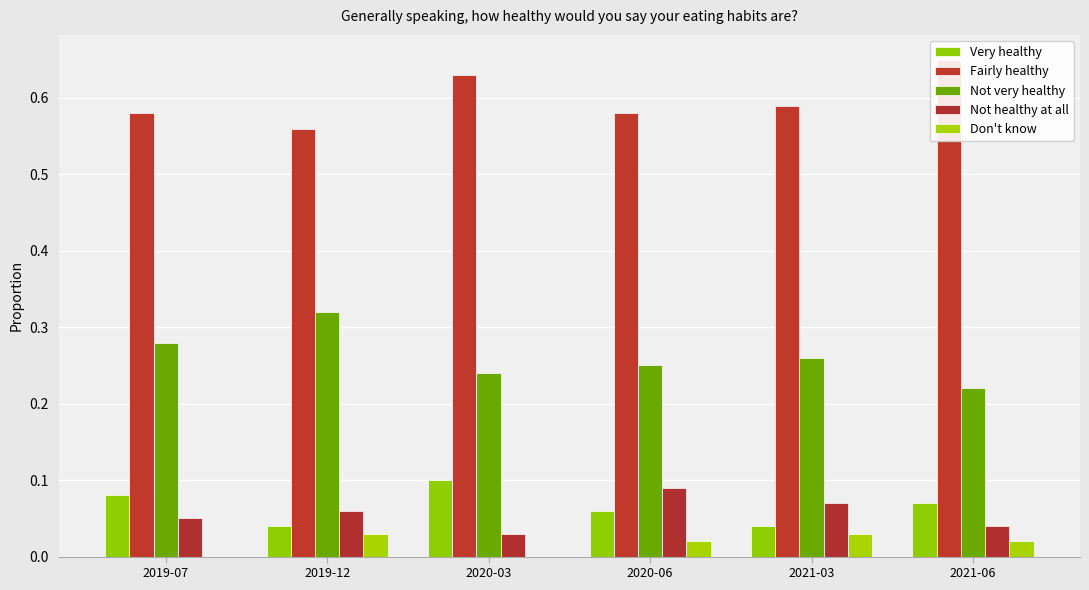

What is the label of the 4th bar from the right?

2020-03